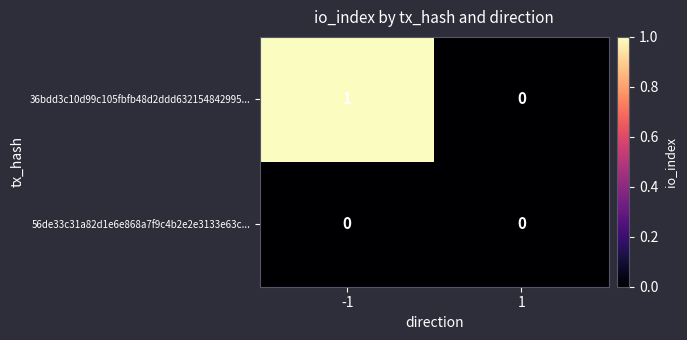

Which series has the largest total across all categories?

36bdd3c10d99c105fbfb48d2ddd632154842995...